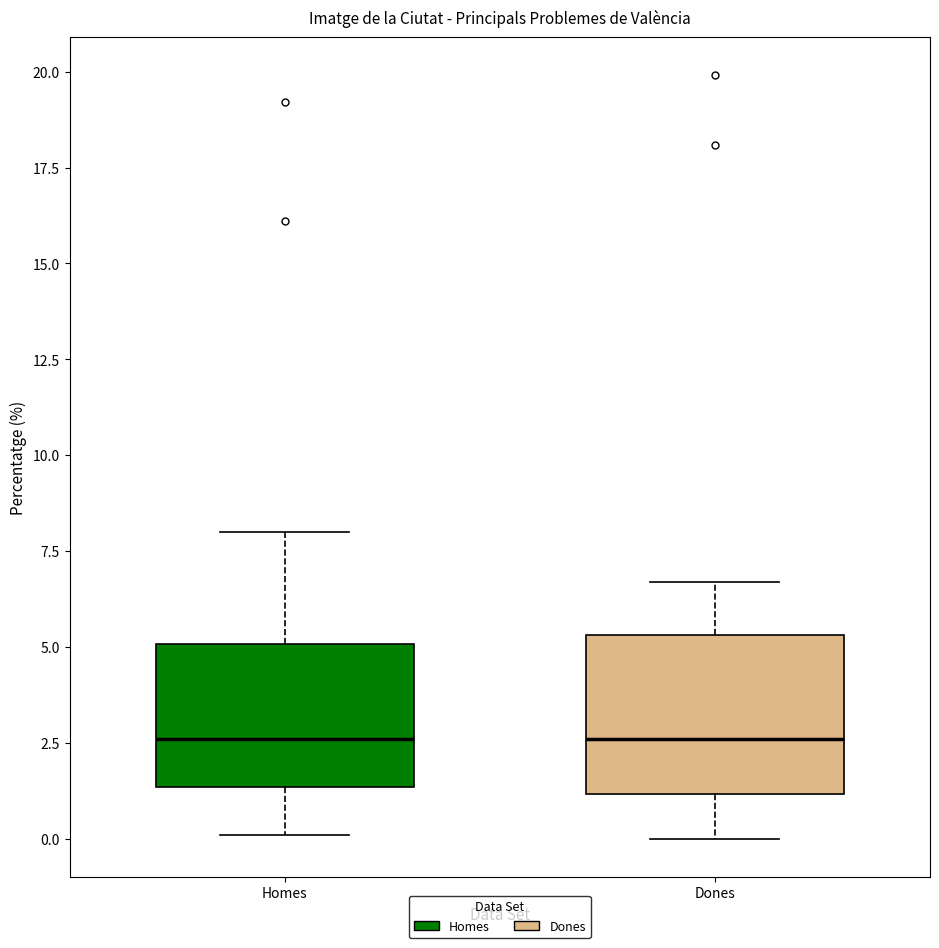

Where is the lower edge of the box for Dones on the y-axis? The values are not printed on the chart, so give them approximately, as read against the axis.

1.0